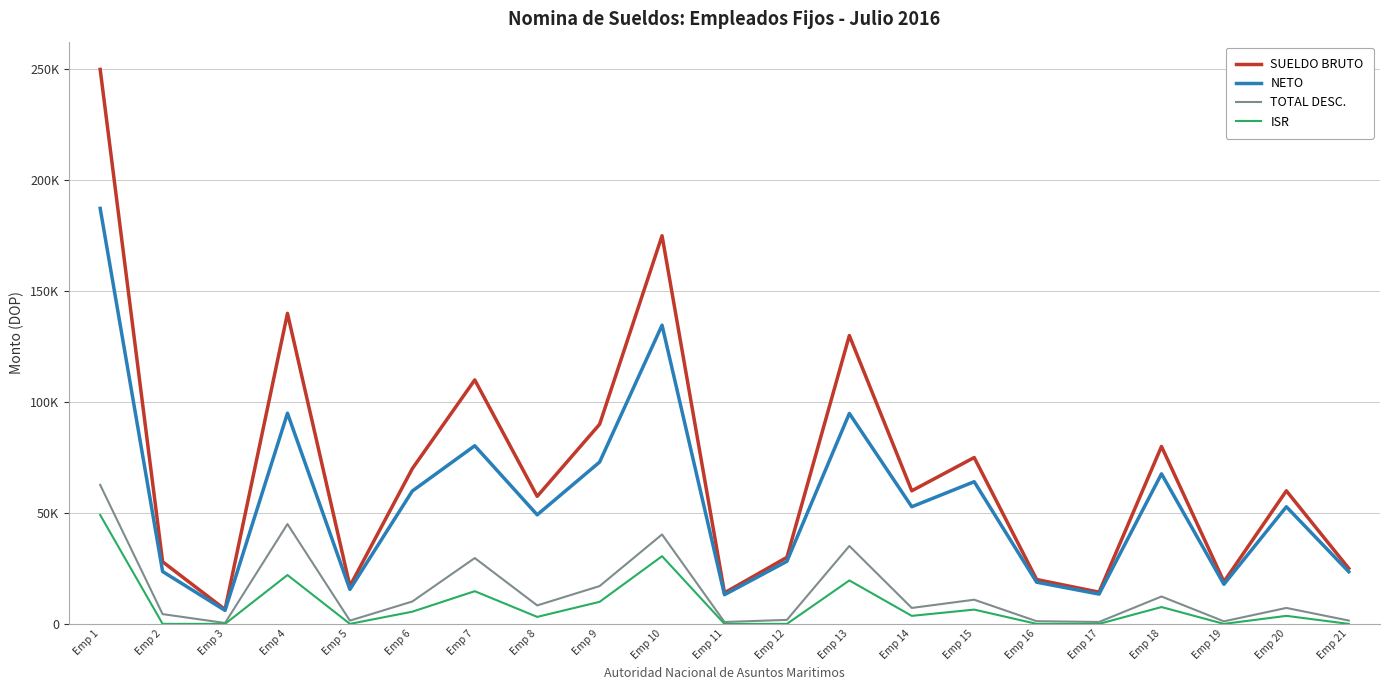

Which series changed the most between Emp 7 and Emp 14?

SUELDO BRUTO